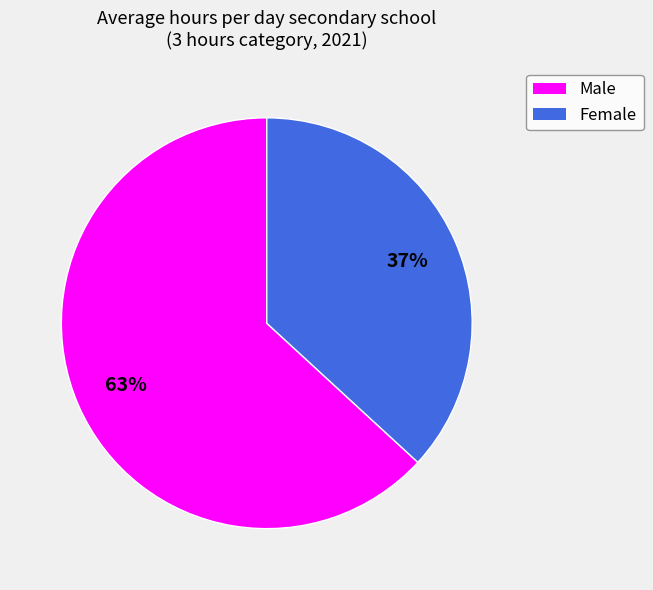

How many slices are in this pie chart?

2